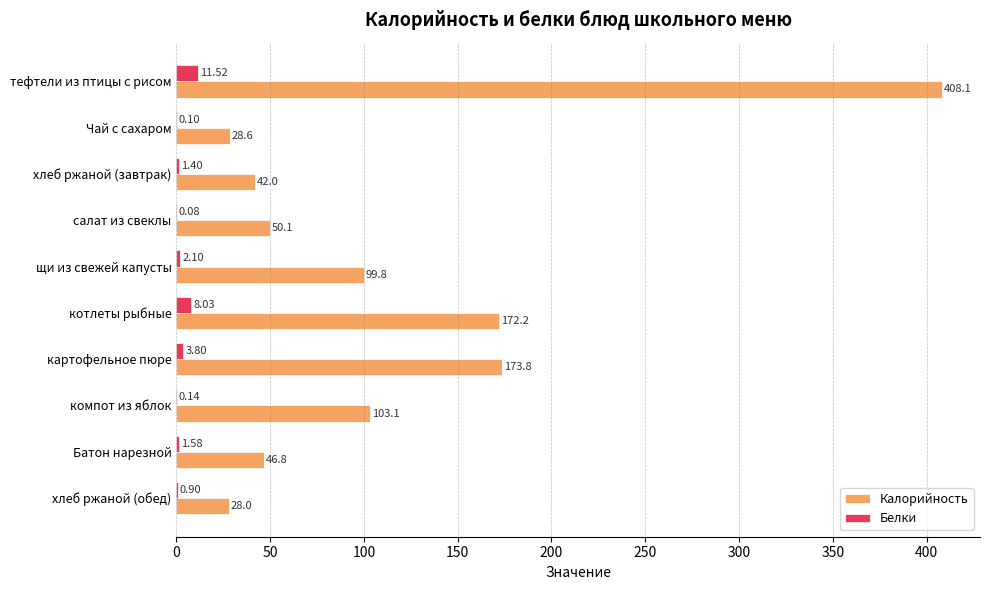

Which series changed the most between Чай с сахаром and компот из яблок?

Калорийность